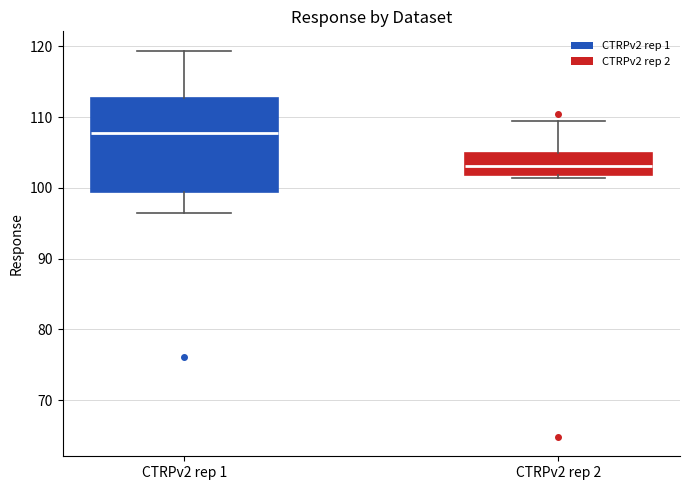

Which box has the highest median line?

CTRPv2 rep 1